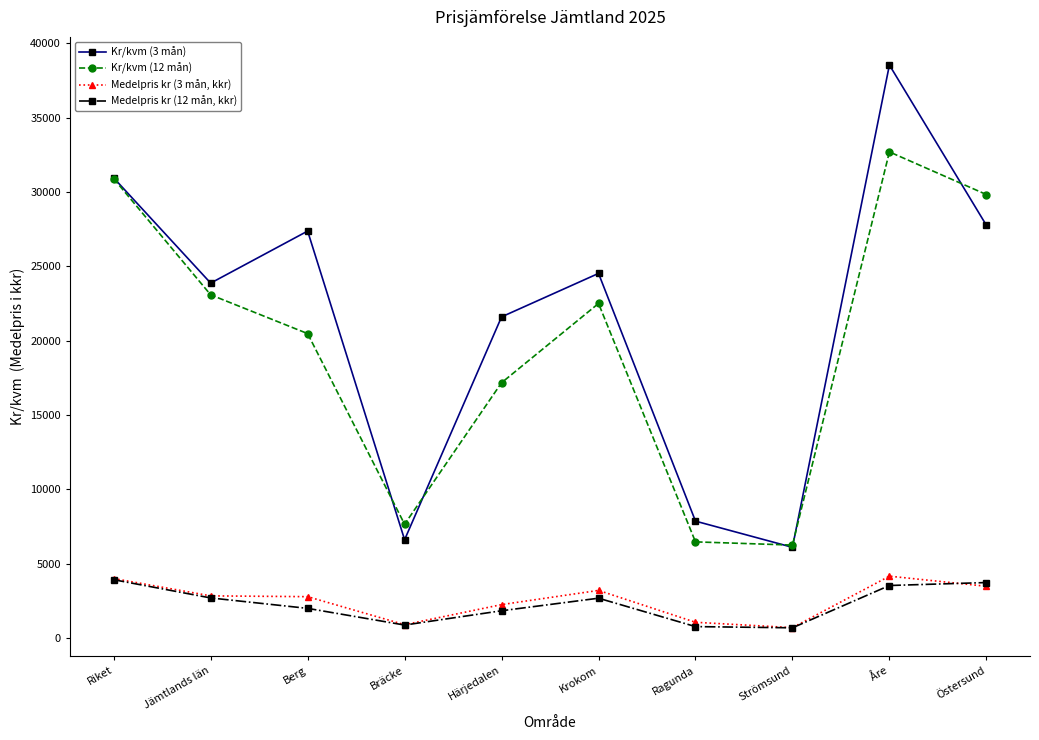

Is the value of Kr/kvm (12 mån) at Östersund greater than the value of Medelpris kr (12 mån, kkr) at Jämtlands län?

Yes